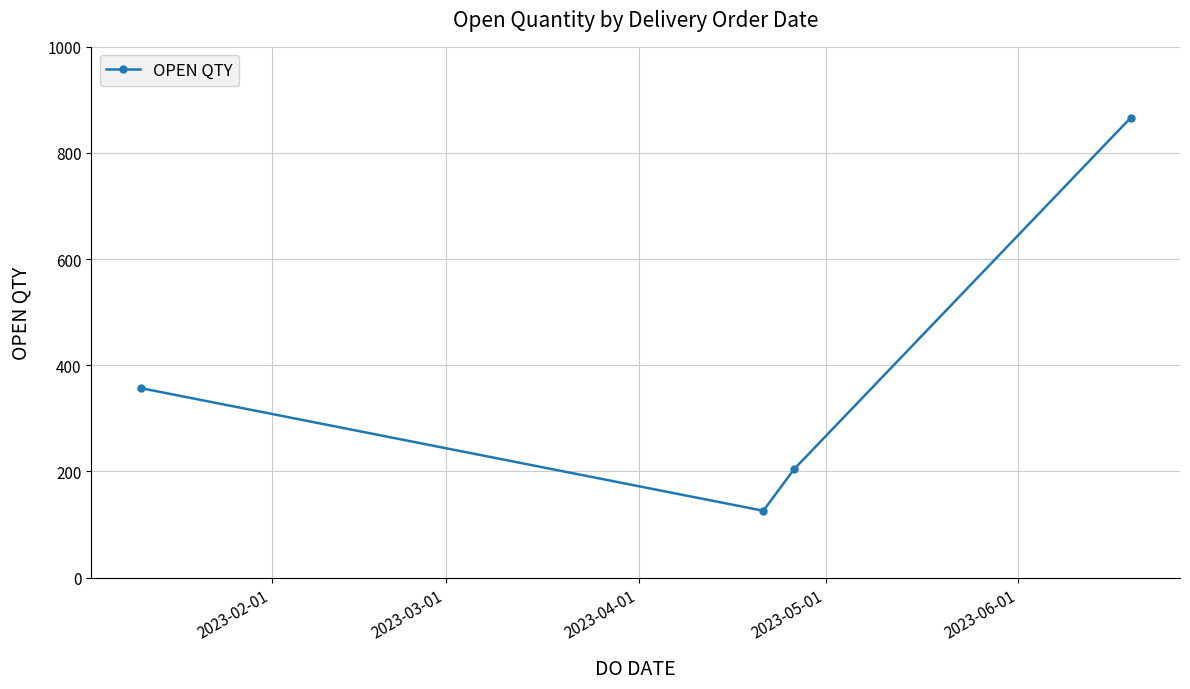

What is the difference between the maximum and minimum values?

740